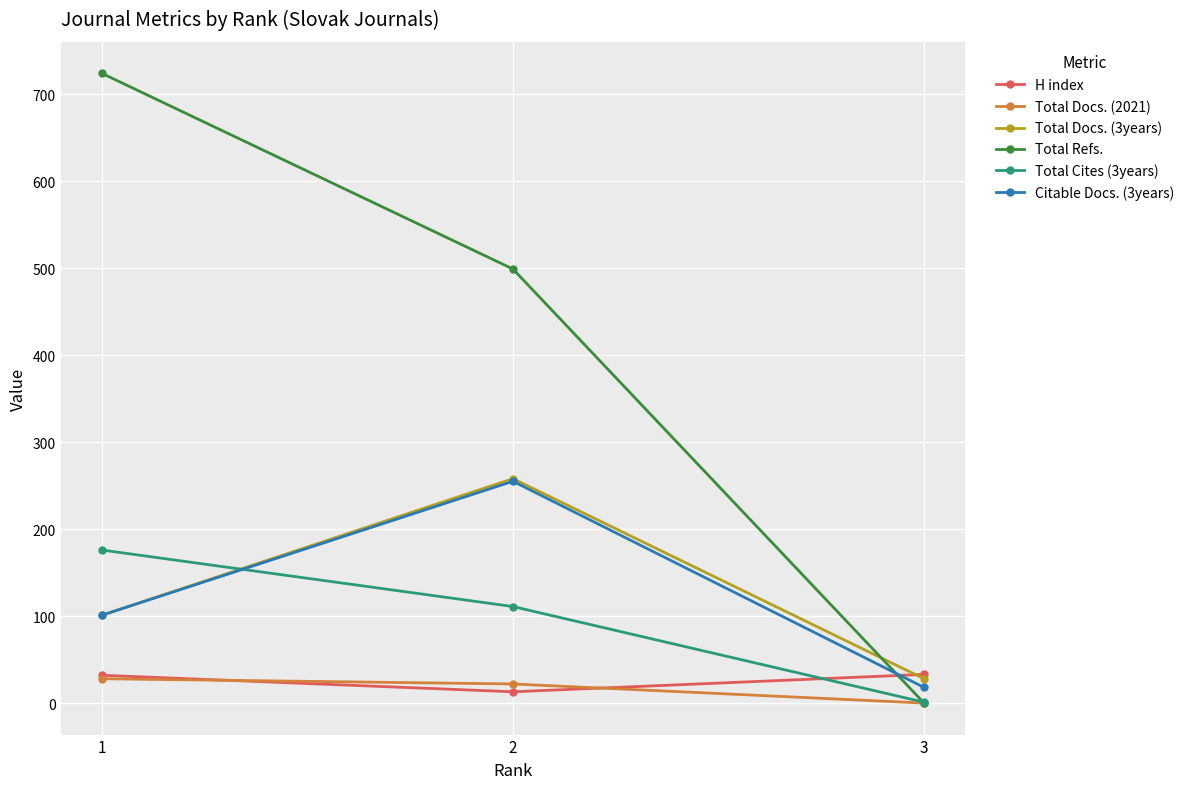

Which series has the largest range (max minus min)?

Total Refs.